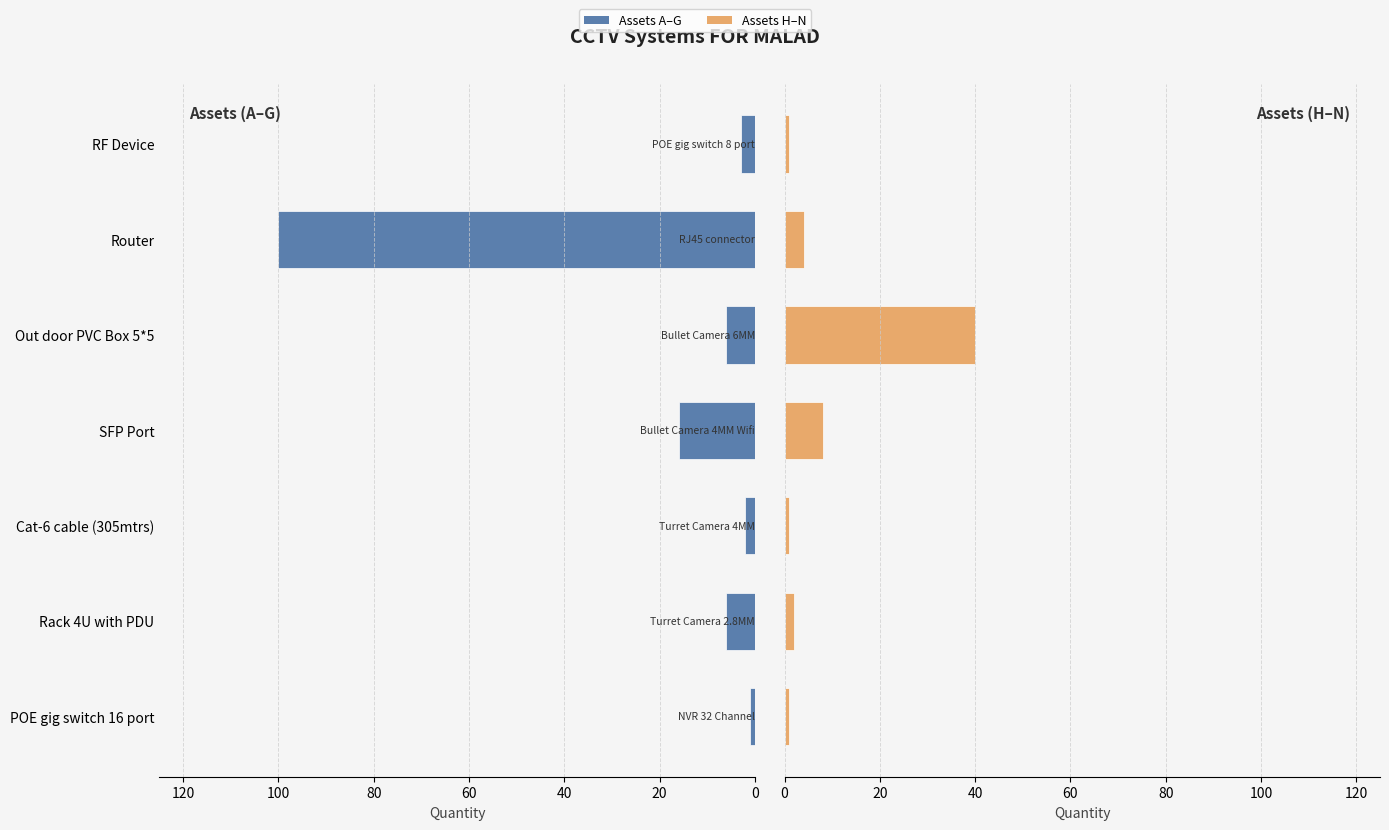

How many groups of bars are there?

7